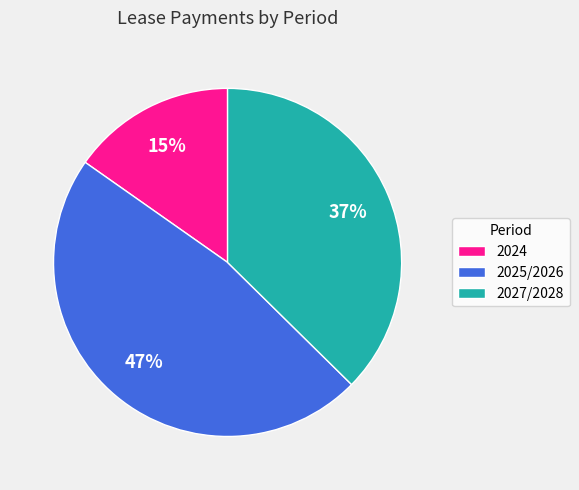

Which slice is the largest?

2025/2026